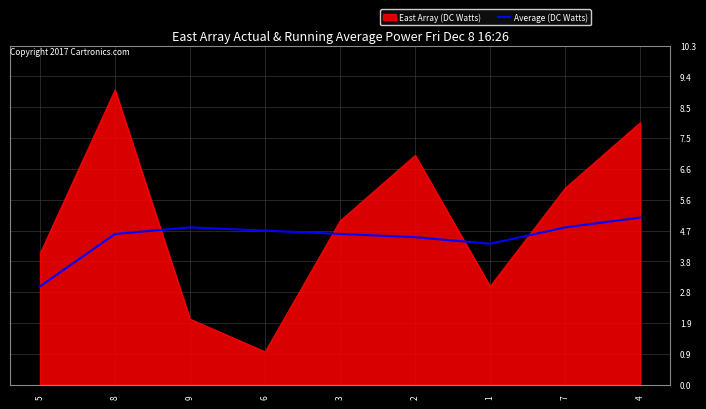

List the series in order of their overall mean, lowest first.

Average (DC Watts), East Array (DC Watts)